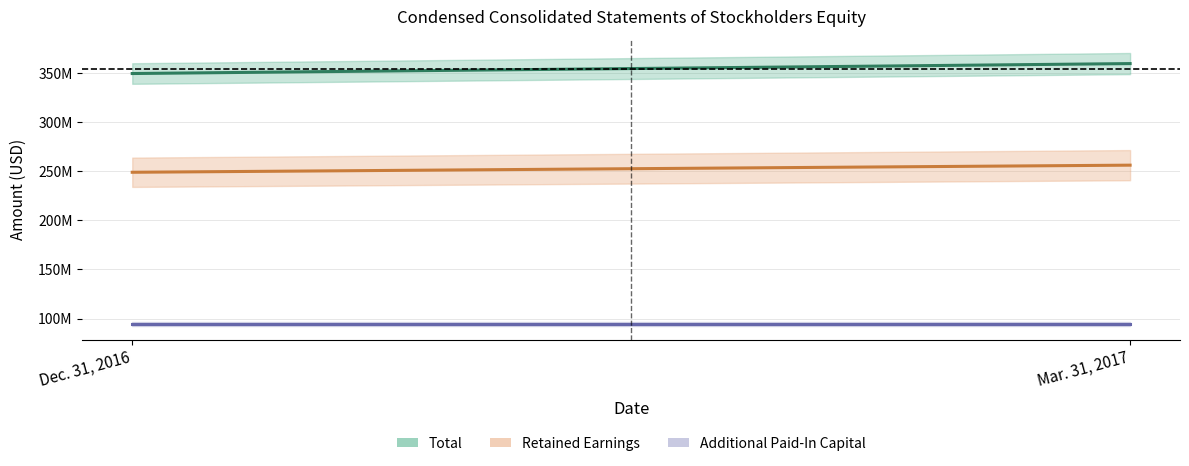

At which category is the sum across all series the highest?

Mar. 31, 2017